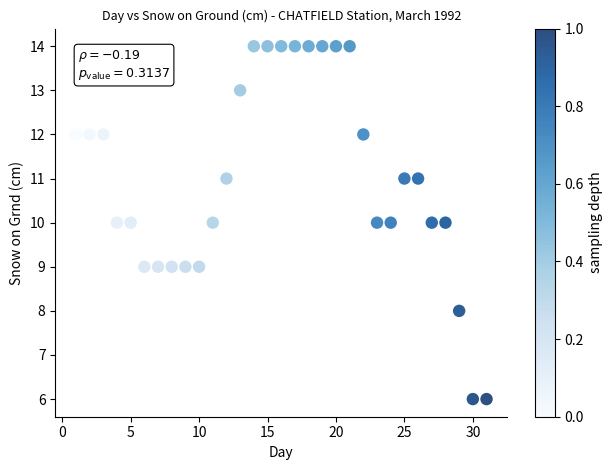

What is the range of Y values (max minus min)?

8